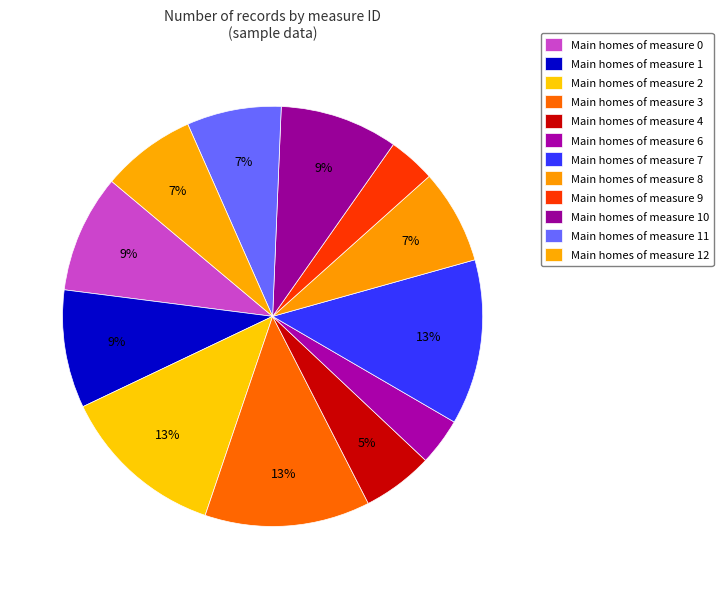

How many slices are in this pie chart?

12